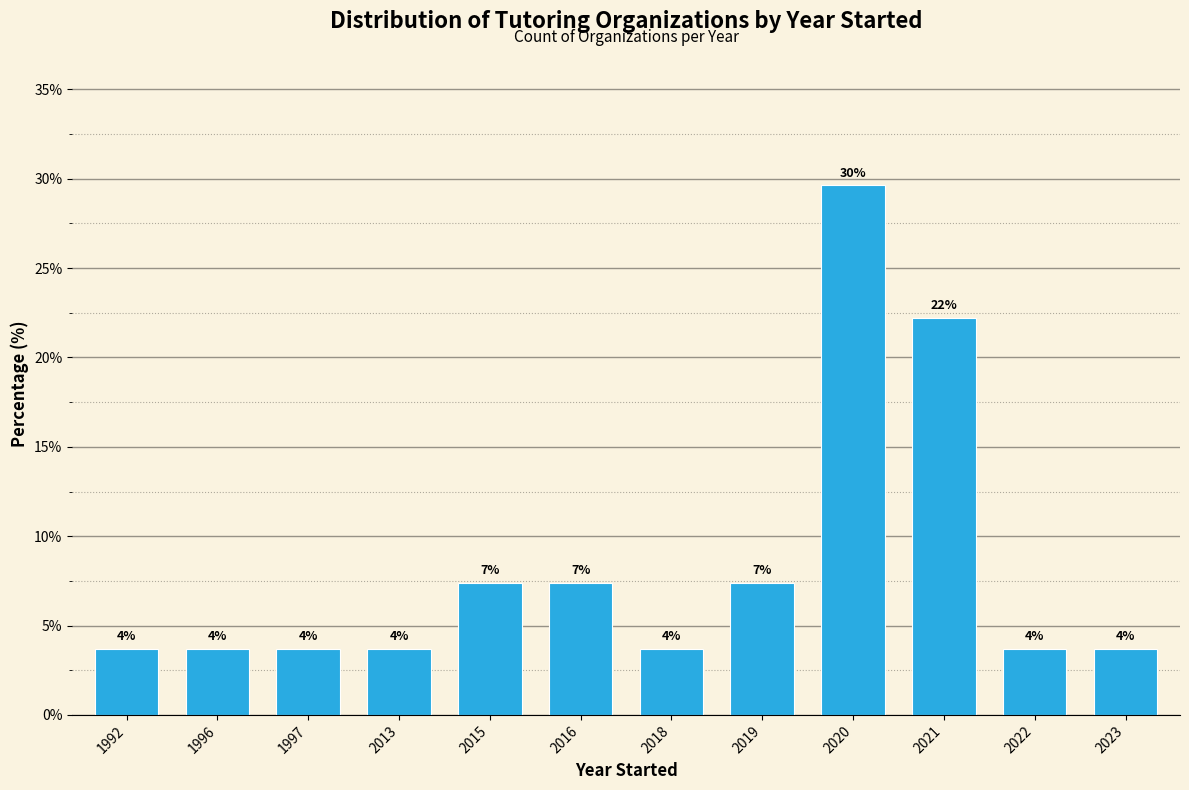

How many bars are there in total?

12